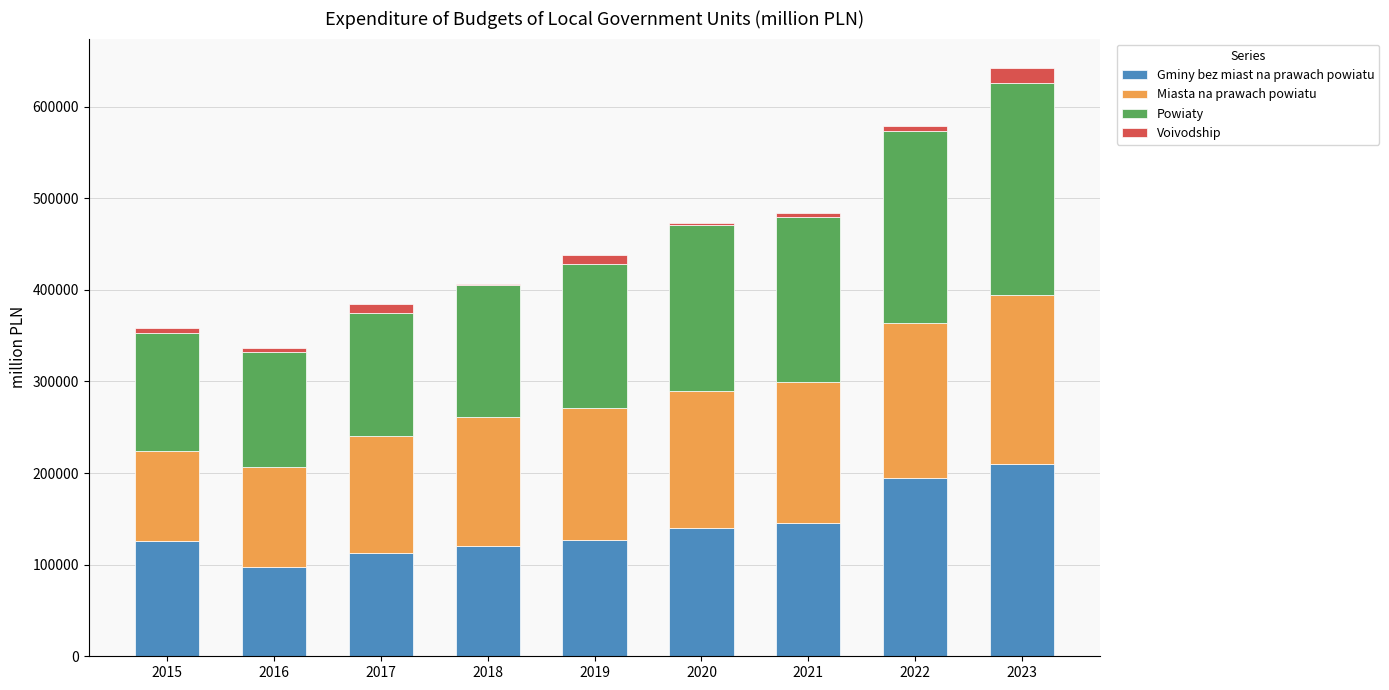

What is the maximum value for Gminy bez miast na prawach powiatu?

209582.0